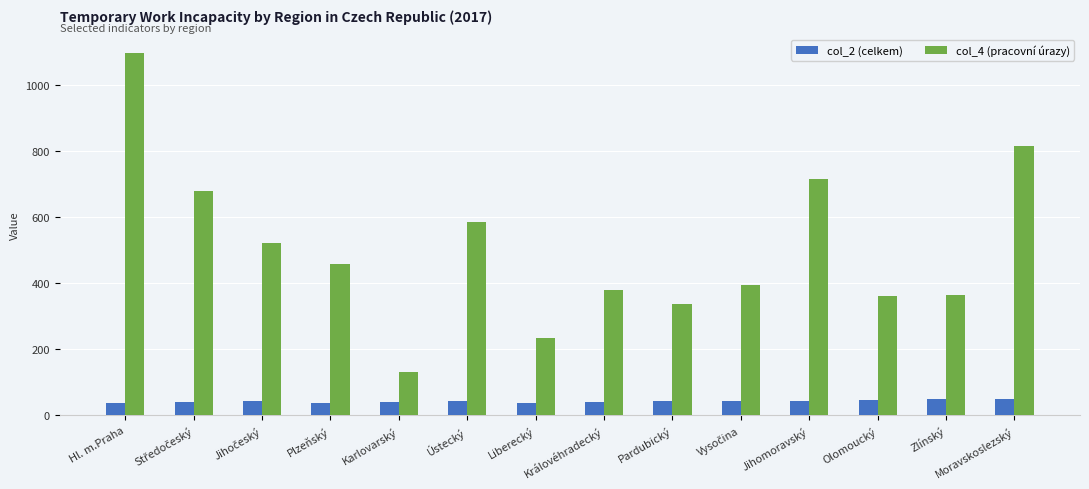

At which category is the sum across all series the highest?

Hl. m.Praha